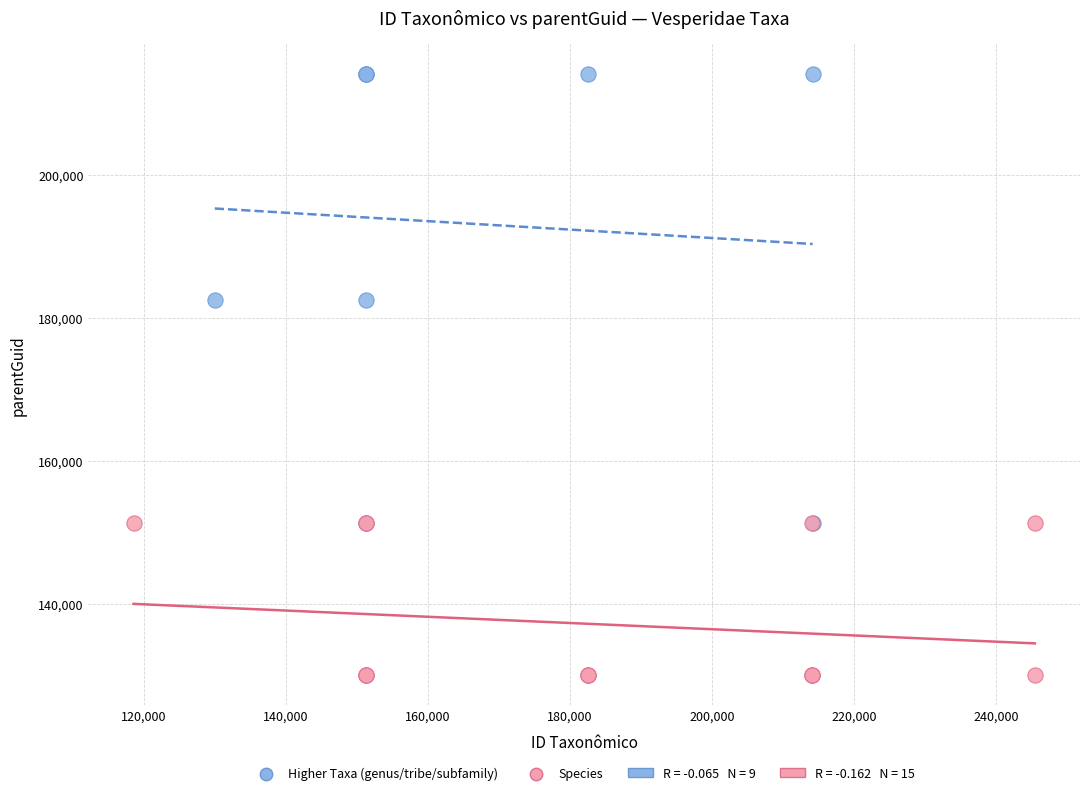

Which series has the widest spread of Y values?

Higher Taxa (genus/tribe/subfamily)